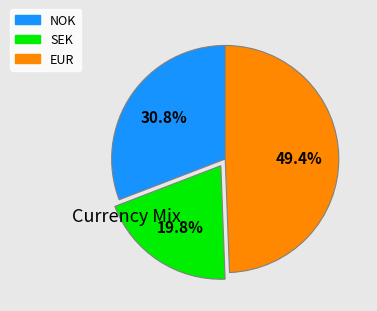

Is there any slice that represents more than half of the pie?

No